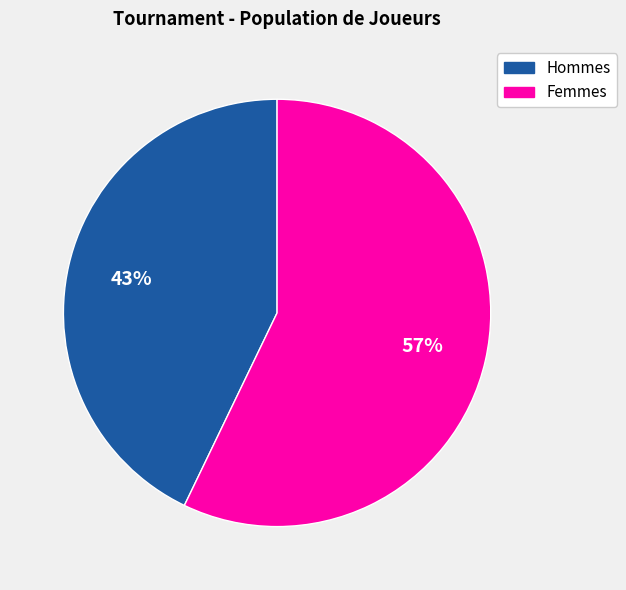

Is there any slice that represents more than half of the pie?

Yes